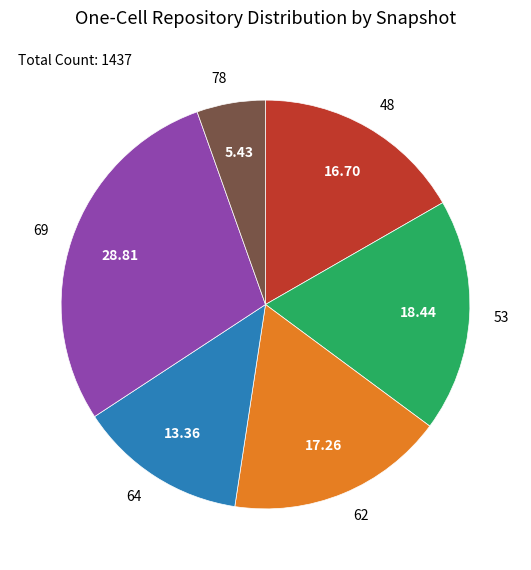

How many segments does this pie chart have?

6